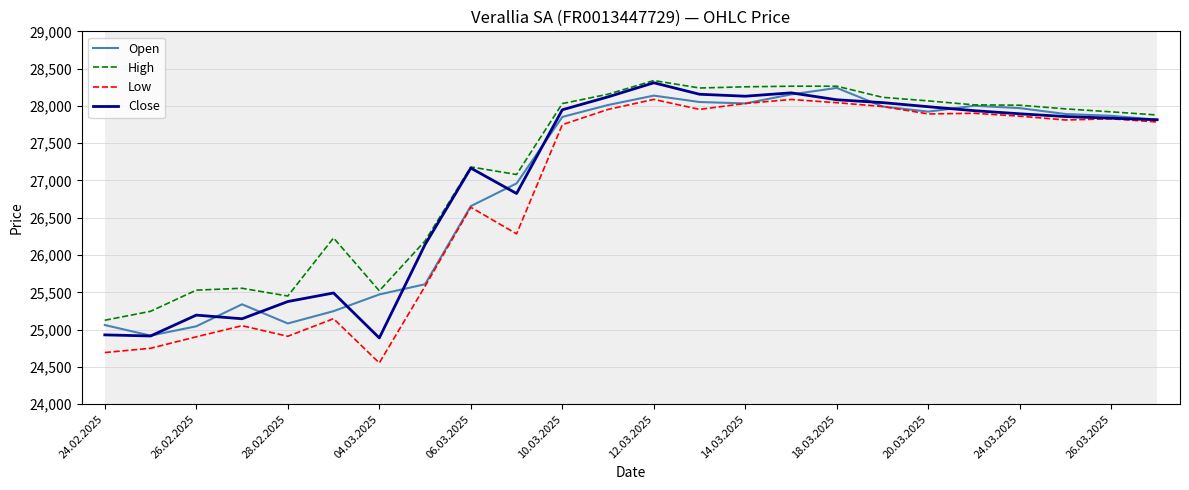

How many categories are shown in the chart?

24